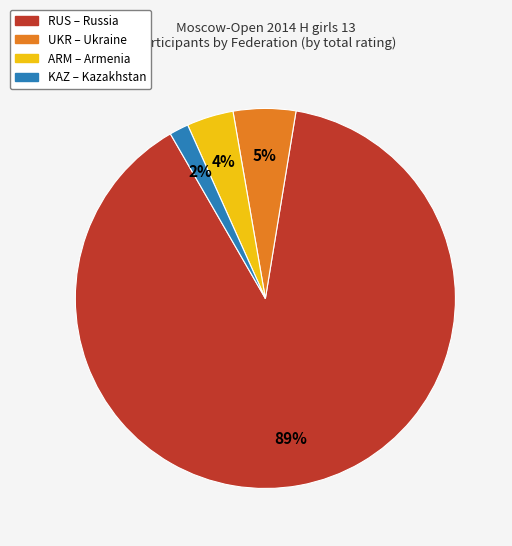

What percentage is the ARM slice, to the nearest percent?

4%